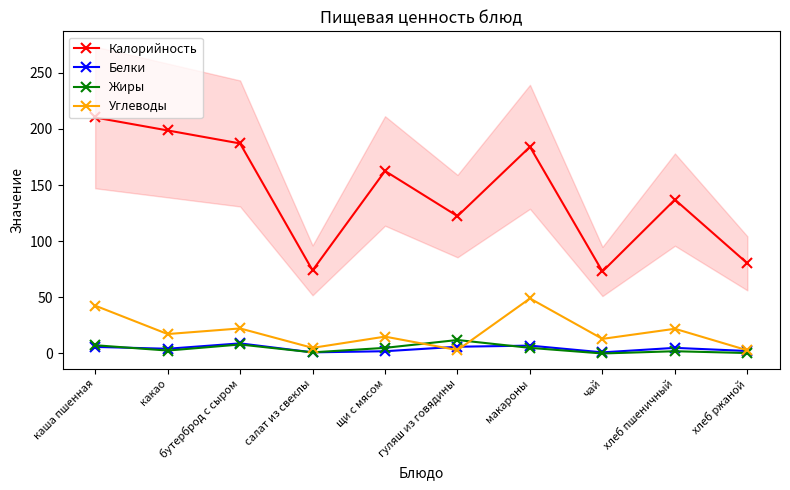

True or false: Углеводы and Белки intersect in this chart.

True